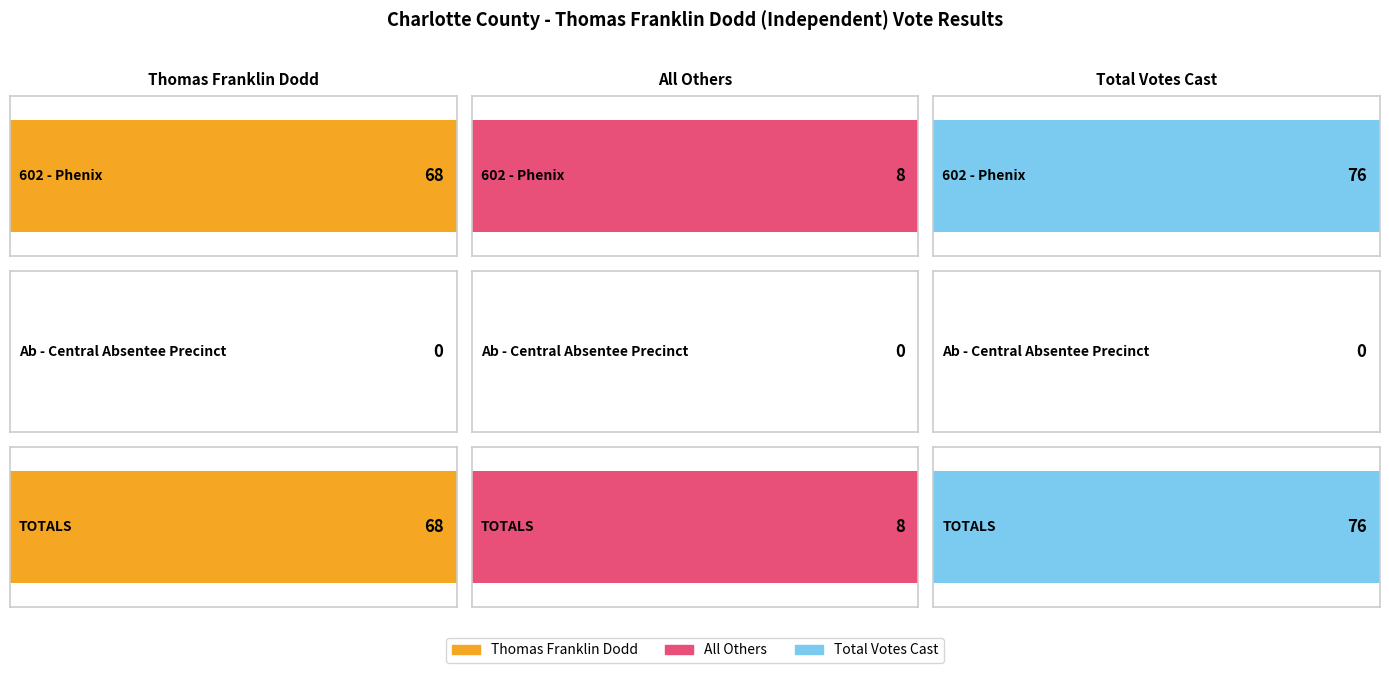

What is the label of the 2nd bar from the right?

Ab - Central Absentee Precinct